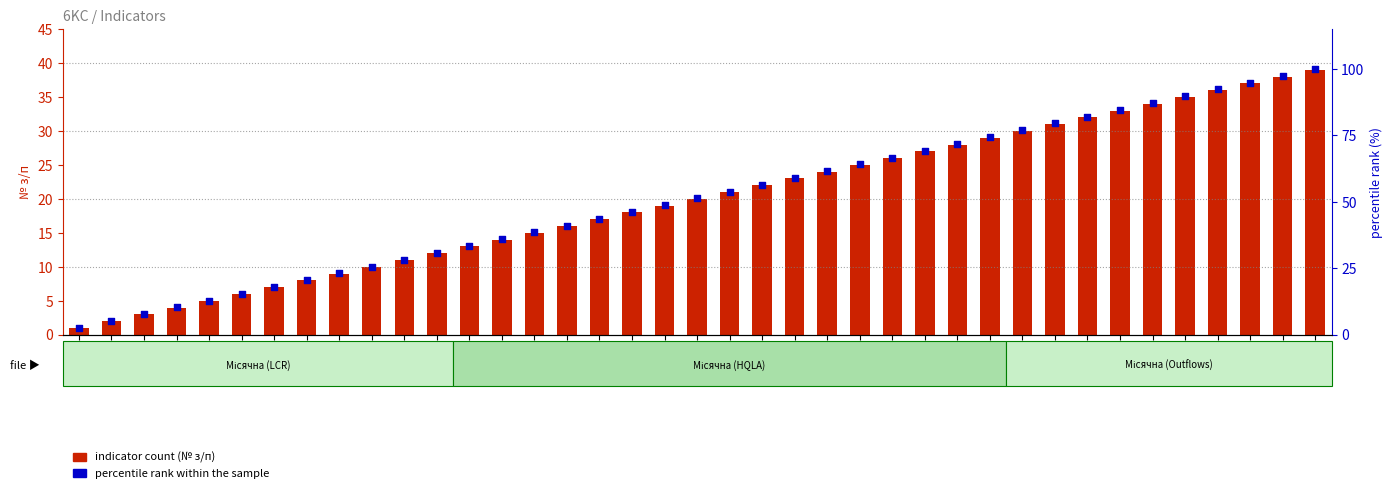

Which series has the largest Y range (max minus min)?

percentile rank within the sample